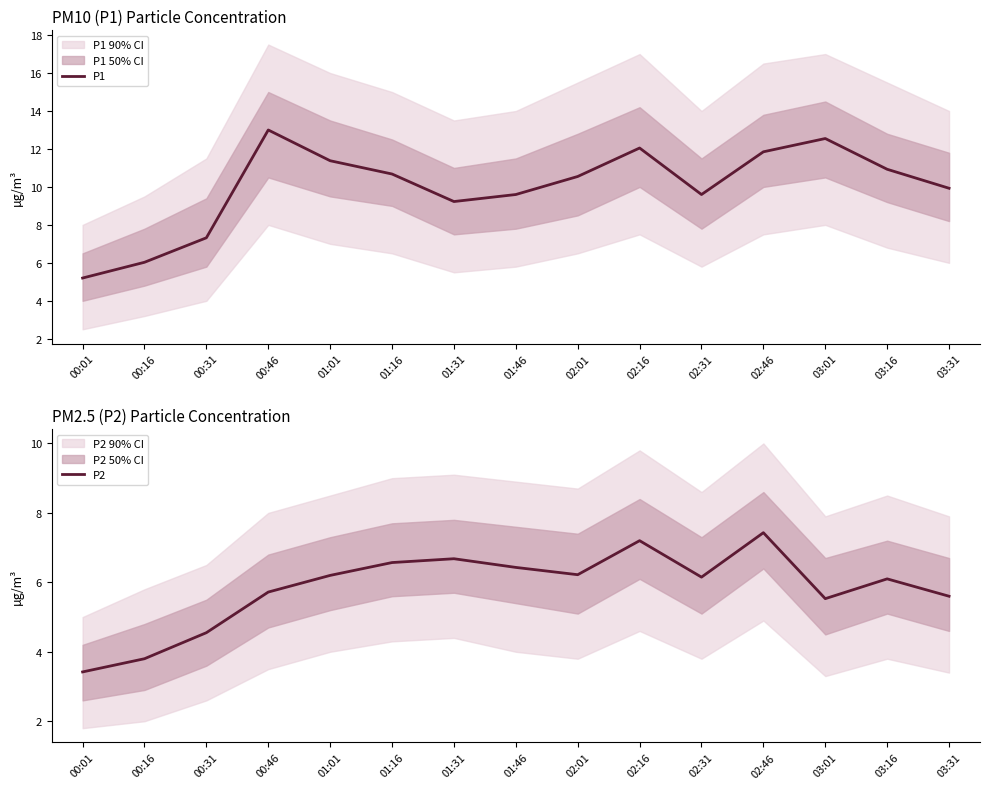

What is the difference between the P2 values at 01:16 and 02:46?

0.9